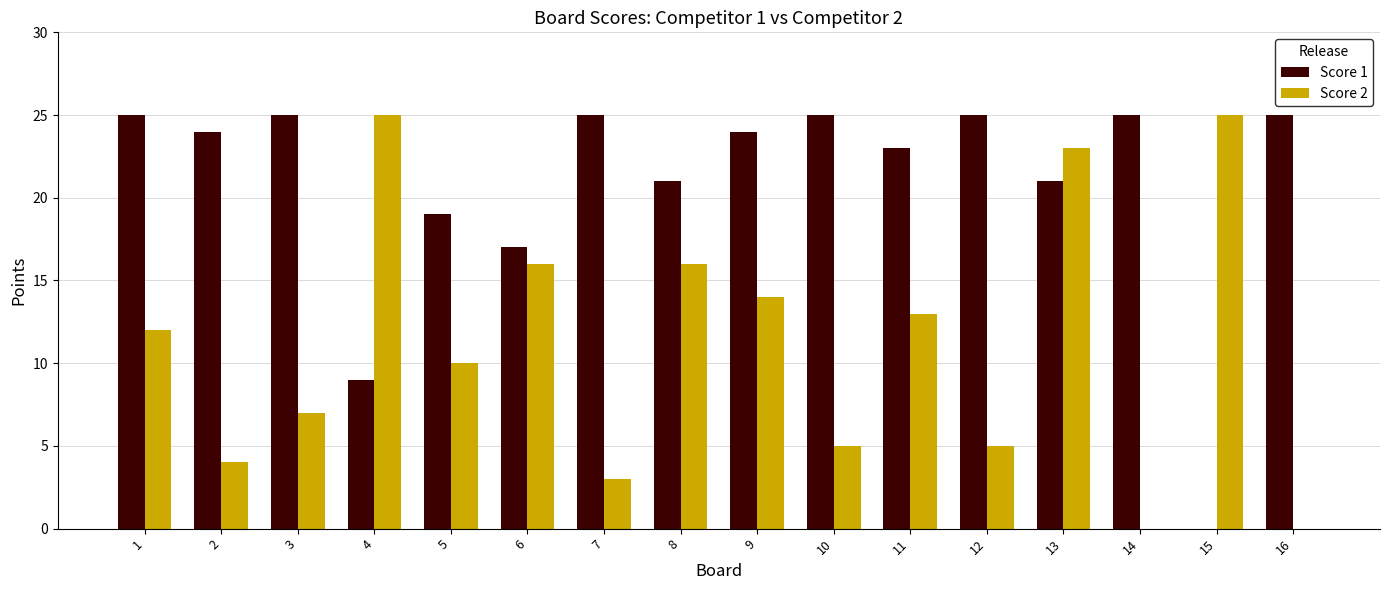

Which series changed the most between 12 and 13?

Score 2